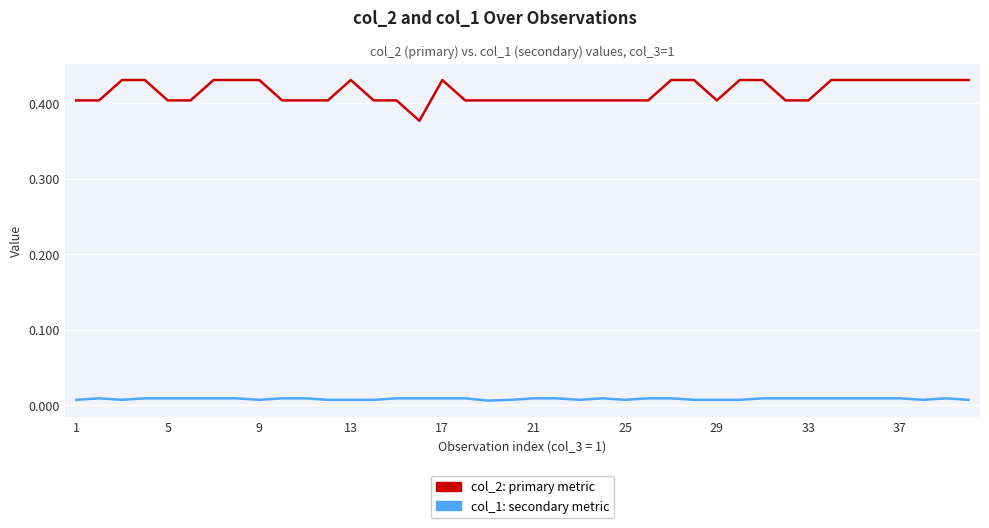

Which series has the widest spread of values?

col_2: primary metric